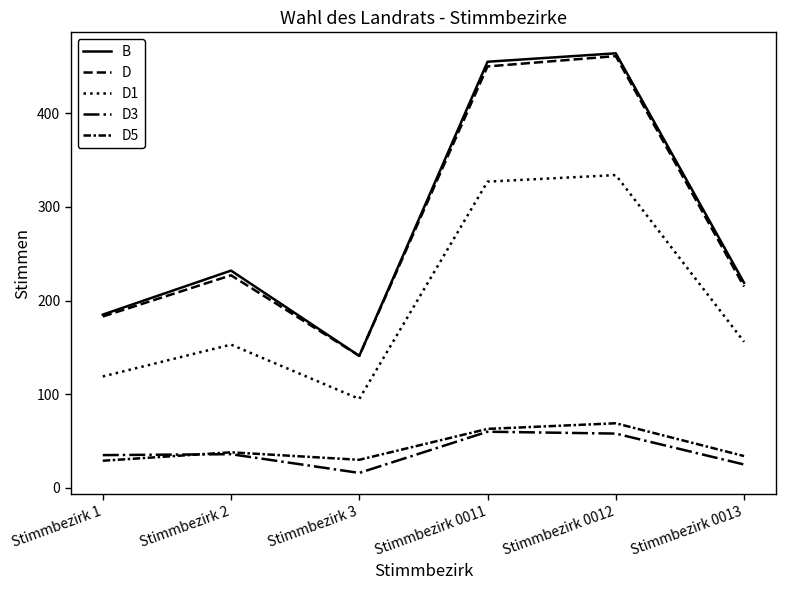

Does the chart have visible grid lines?

No